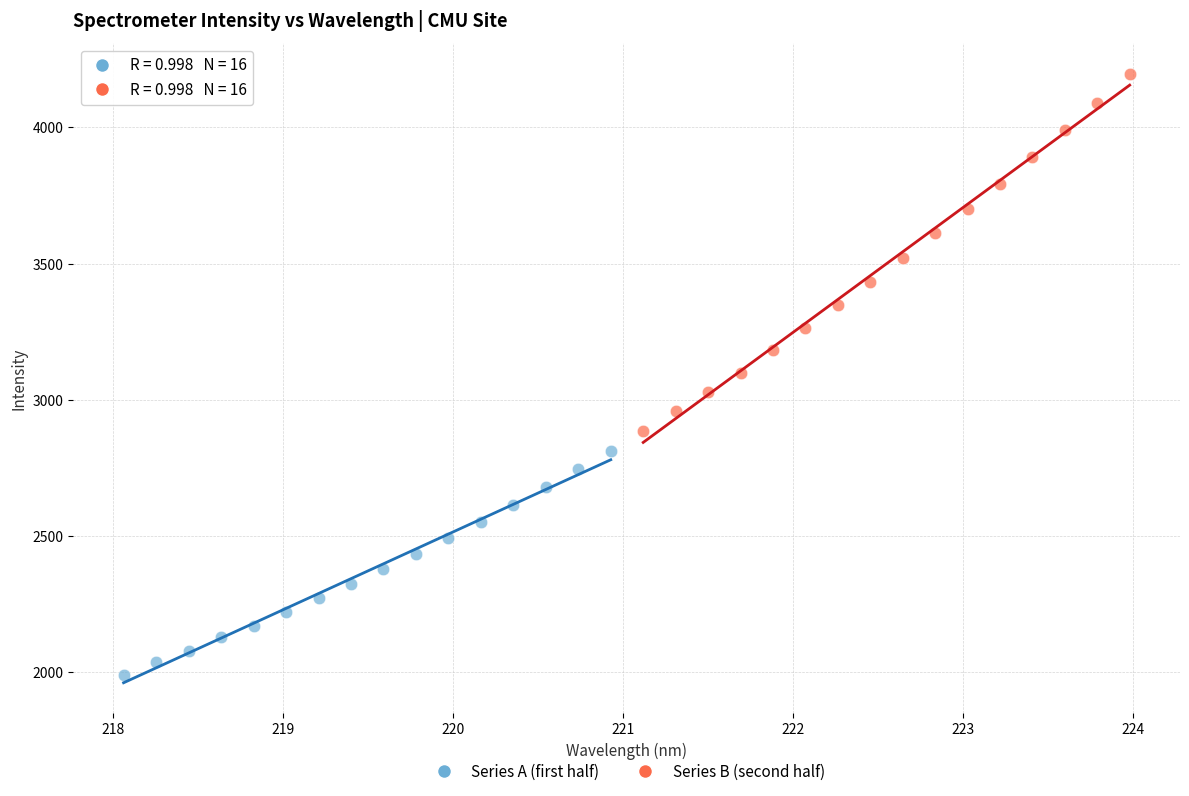

Which series reaches the maximum Y coordinate?

Series B (second half)